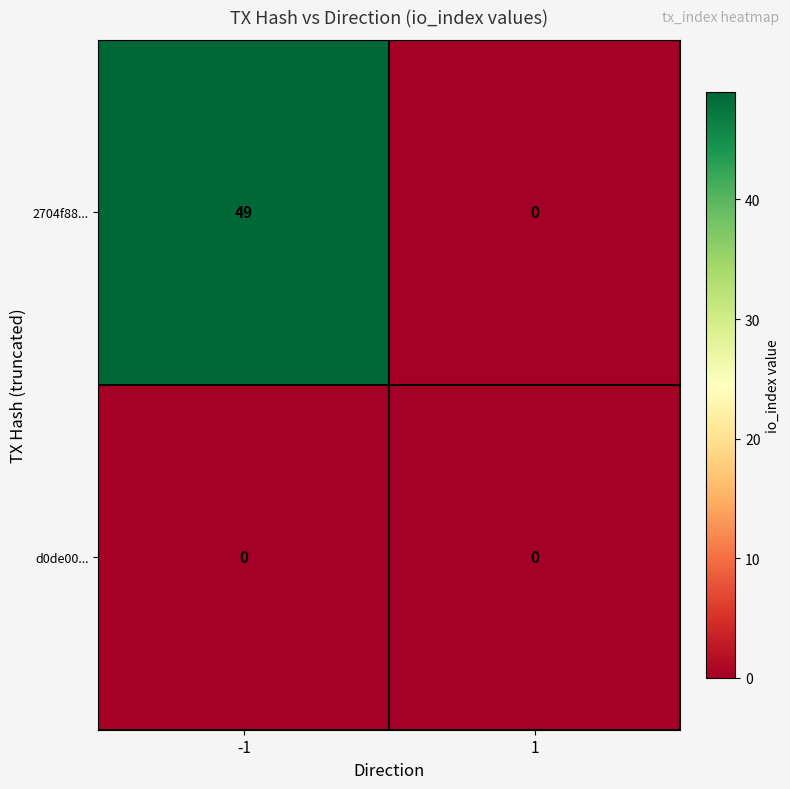

What is the highest value of the 2704f88... series?

49